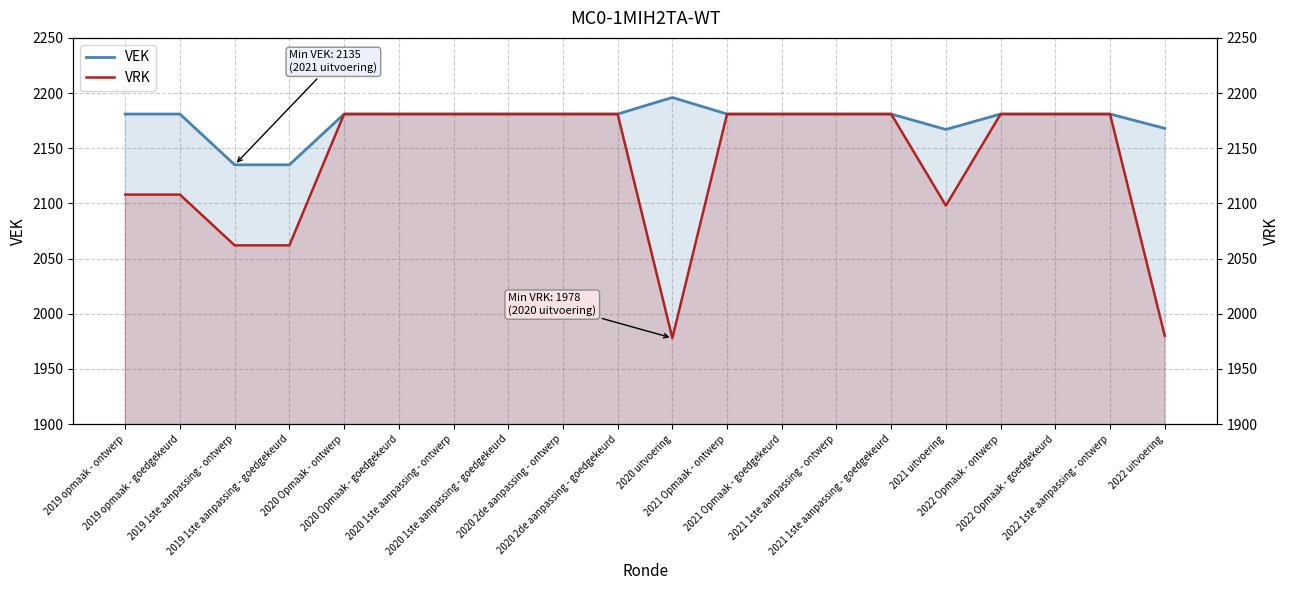

Reading left to right, list all the values displayed in this chart.

VEK: 2019 opmaak - ontwerp=2181	2019 opmaak - goedgekeurd=2181	2019 1ste aanpassing - ontwerp=2135	2019 1ste aanpassing - goedgekeurd=2135	2020 Opmaak - ontwerp=2181	2020 Opmaak - goedgekeurd=2181	2020 1ste aanpassing - ontwerp=2181	2020 1ste aanpassing - goedgekeurd=2181	2020 2de aanpassing - ontwerp=2181	2020 2de aanpassing - goedgekeurd=2181	2020 uitvoering=2196	2021 Opmaak - ontwerp=2181	2021 Opmaak - goedgekeurd=2181	2021 1ste aanpassing - ontwerp=2181	2021 1ste aanpassing - goedgekeurd=2181	2021 uitvoering=2167	2022 Opmaak - ontwerp=2181	2022 Opmaak - goedgekeurd=2181	2022 1ste aanpassing - ontwerp=2181	2022 uitvoering=2168
VRK: 2019 opmaak - ontwerp=2108	2019 opmaak - goedgekeurd=2108	2019 1ste aanpassing - ontwerp=2062	2019 1ste aanpassing - goedgekeurd=2062	2020 Opmaak - ontwerp=2181	2020 Opmaak - goedgekeurd=2181	2020 1ste aanpassing - ontwerp=2181	2020 1ste aanpassing - goedgekeurd=2181	2020 2de aanpassing - ontwerp=2181	2020 2de aanpassing - goedgekeurd=2181	2020 uitvoering=1978	2021 Opmaak - ontwerp=2181	2021 Opmaak - goedgekeurd=2181	2021 1ste aanpassing - ontwerp=2181	2021 1ste aanpassing - goedgekeurd=2181	2021 uitvoering=2098	2022 Opmaak - ontwerp=2181	2022 Opmaak - goedgekeurd=2181	2022 1ste aanpassing - ontwerp=2181	2022 uitvoering=1980